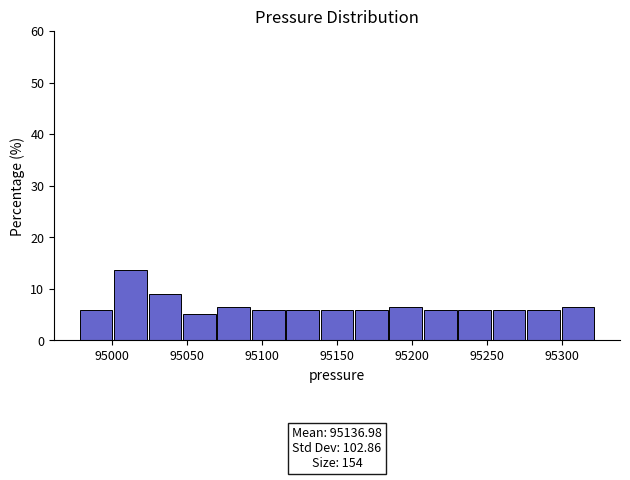

Over which range of the x-axis is the bar tallest?

95000 to 95025